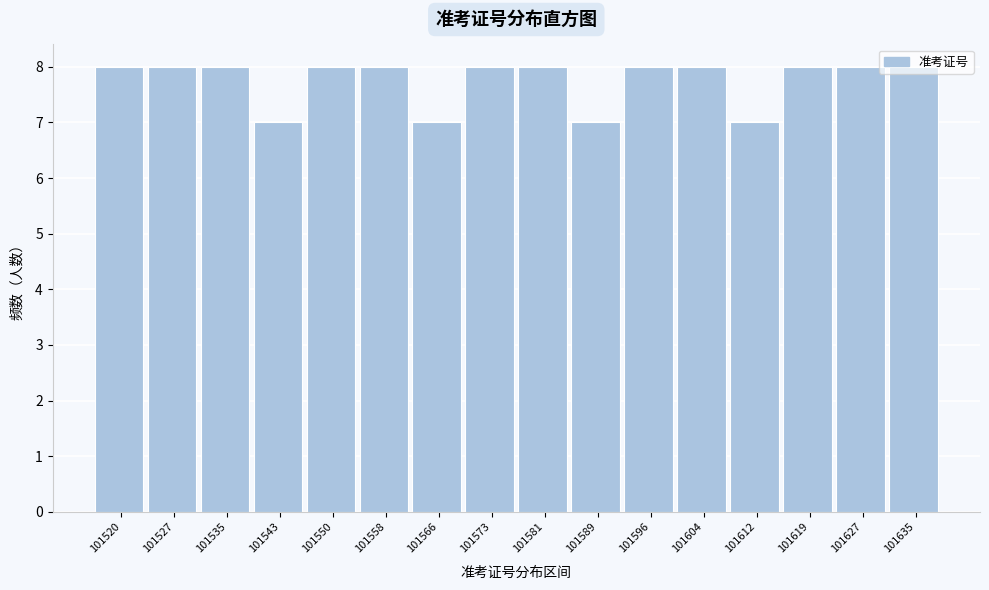

What is the value of the 9th bar from the left?

8